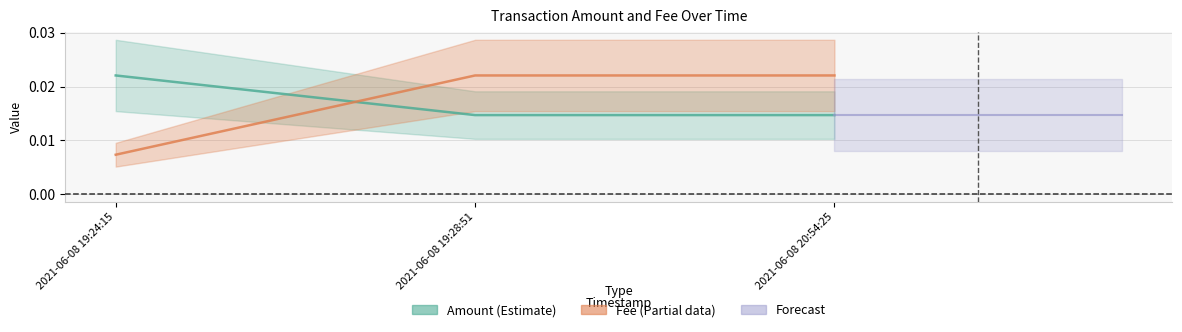

Reading left to right, what are all the values shown in this chart?

Amount: 2021-06-08 19:24:15=0.0	2021-06-08 19:28:51=0.0	2021-06-08 20:54:25=0.0
Fee: 2021-06-08 19:24:15=0.0	2021-06-08 19:28:51=0.0	2021-06-08 20:54:25=0.0